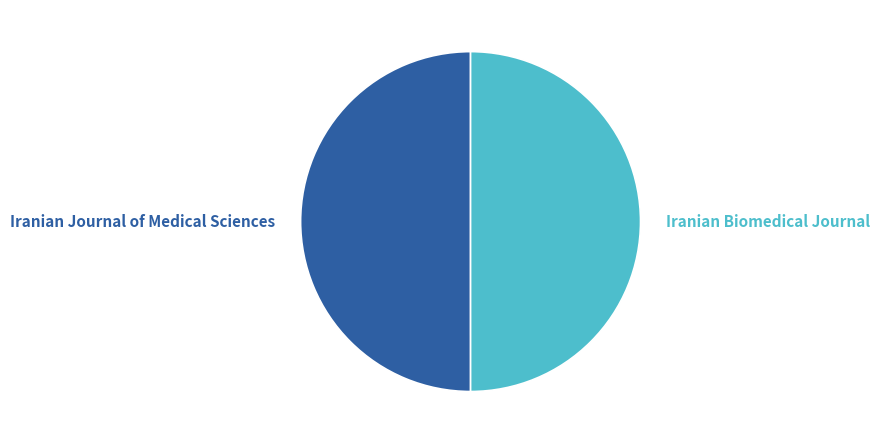

Count the number of slices in the pie.

2